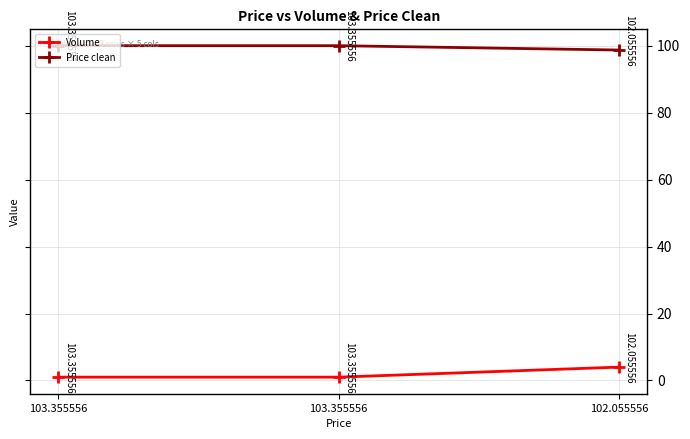

Between 103.355556 and 102.055556, which series saw the biggest shift?

Volume